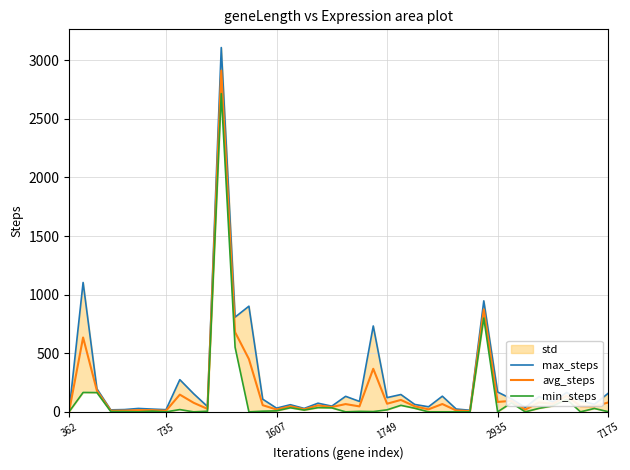

The avg_steps series shows 20.1 at 1607. True or false?

True